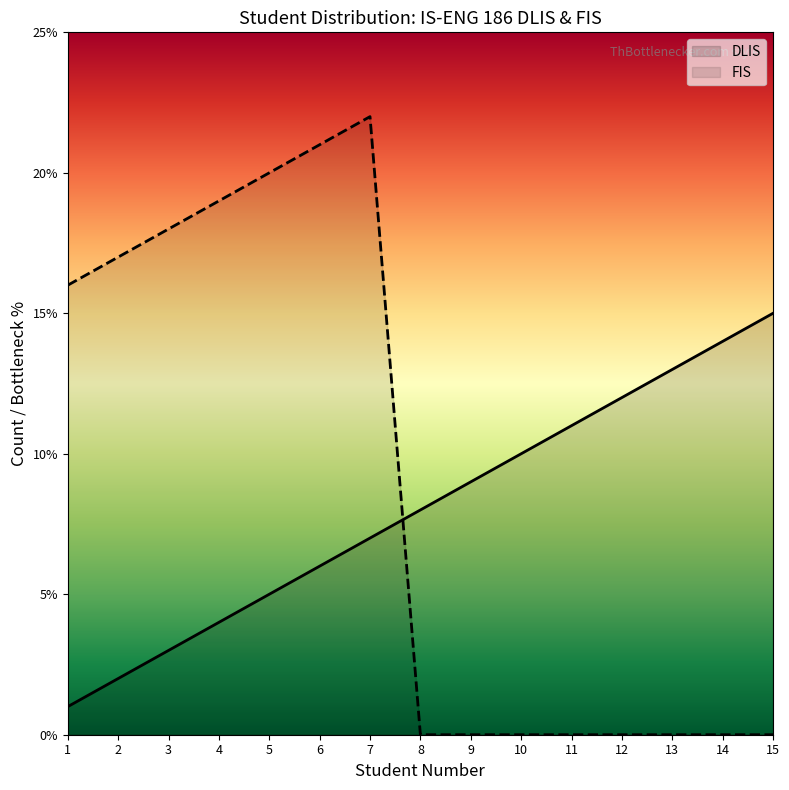

How many data points in FIS are above 0?

7